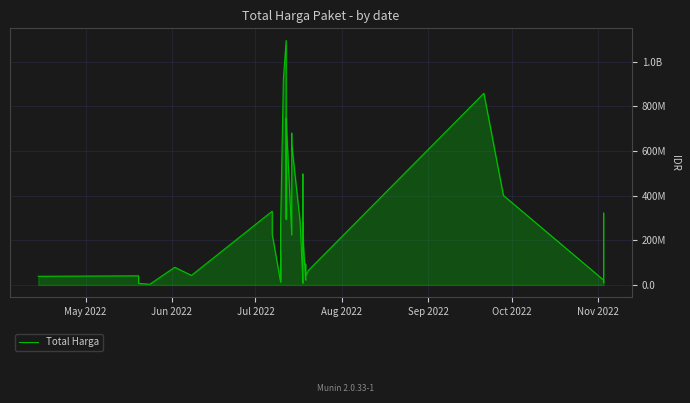

Count the number of categories in the chart.

40